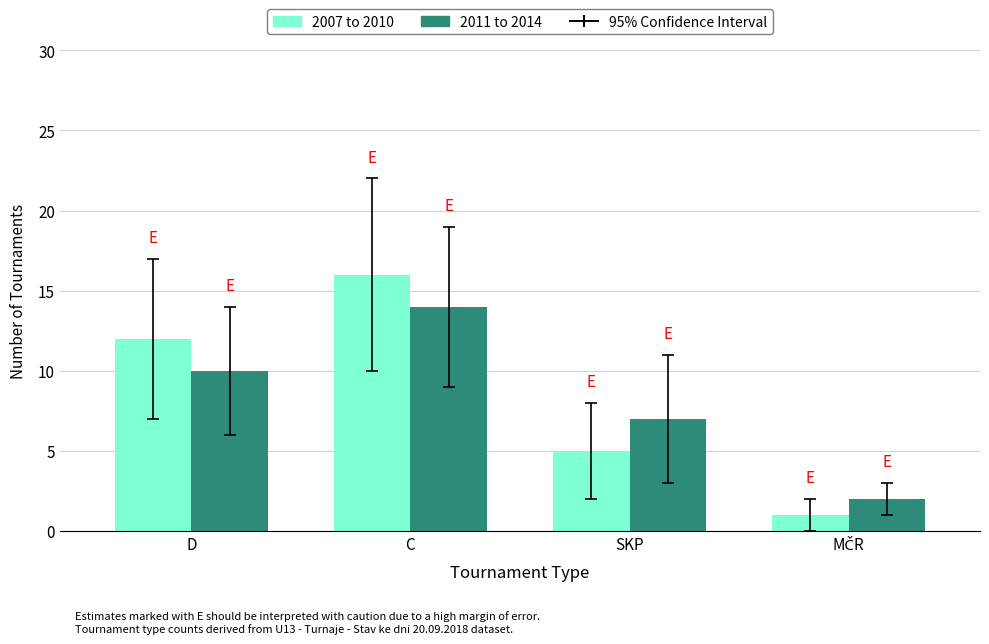

What is the difference between the highest and lowest values at D?

2